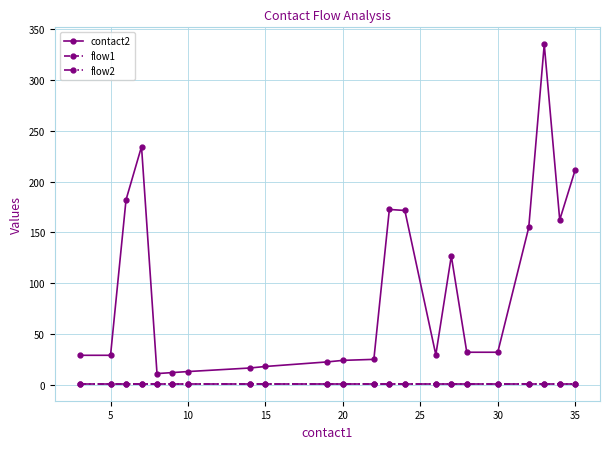

Does the chart have visible grid lines?

Yes